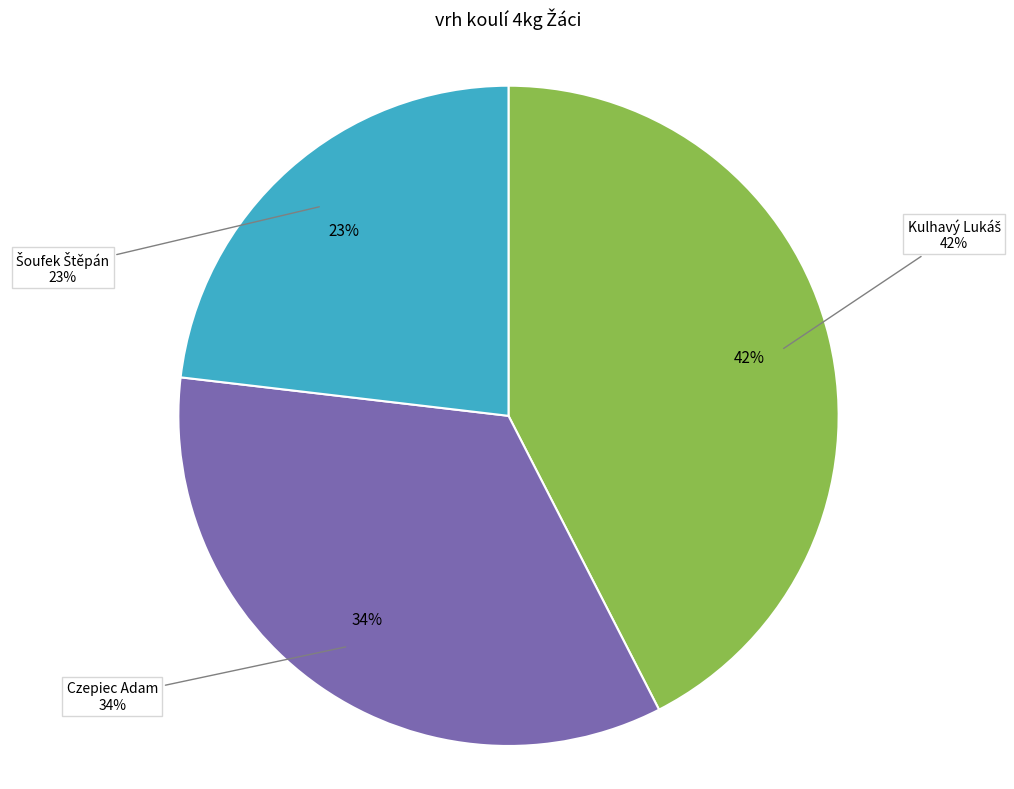

True or false: Kulhavý Lukáš accounts for 30% of the total.

False